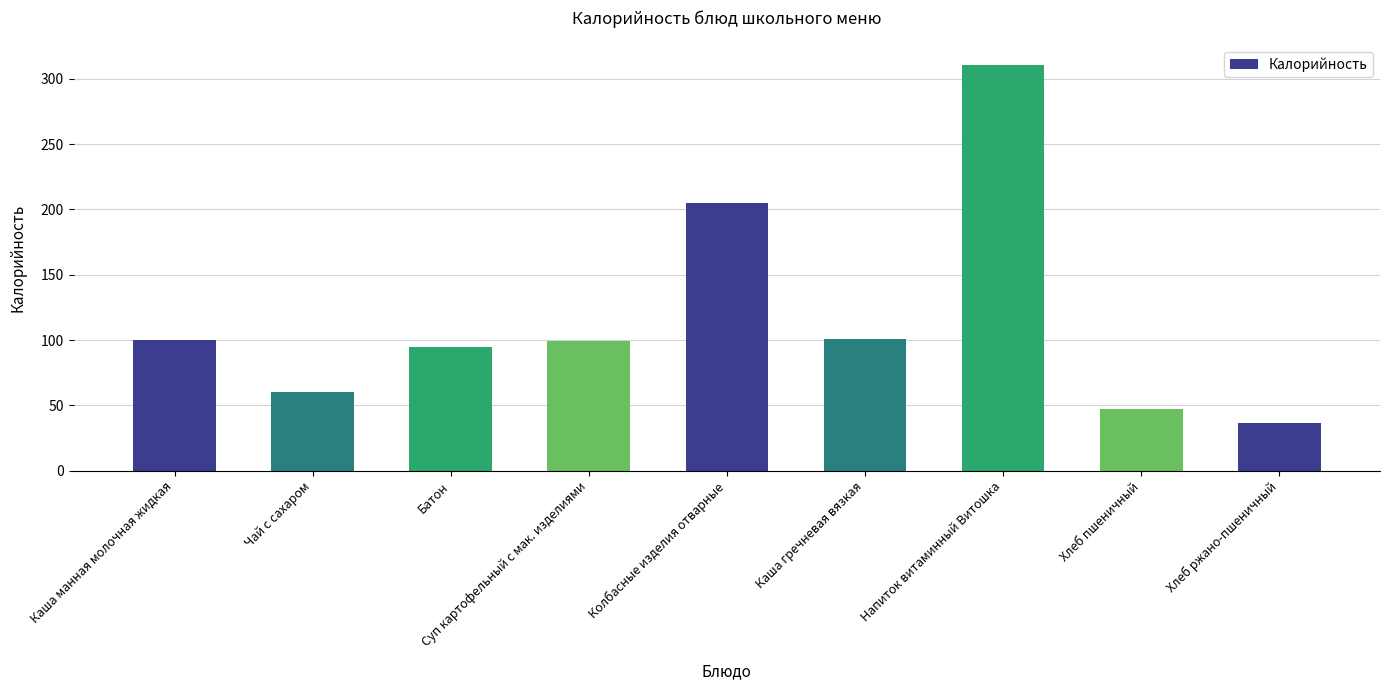

What is the change in value from Батон to Напиток витаминный Витошка?

+216.0